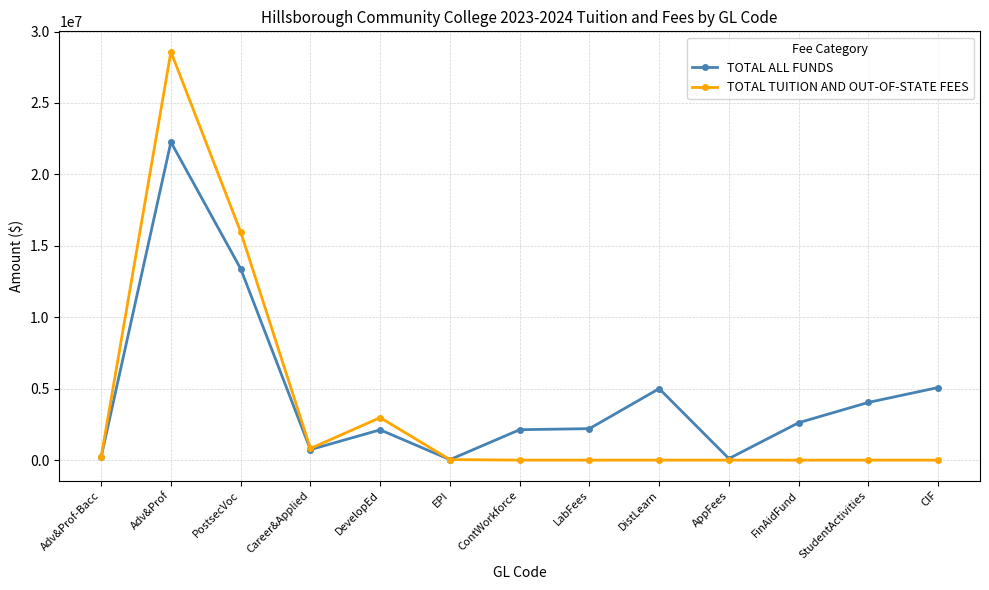

Is the value of TOTAL ALL FUNDS at DistLearn greater than the value of TOTAL TUITION AND OUT-OF-STATE FEES at FinAidFund?

Yes